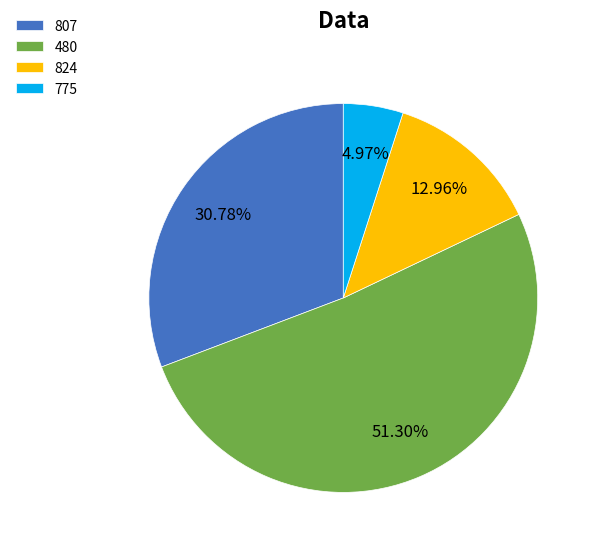

What is the ratio of the value at 480 to the value at 824?

4.0